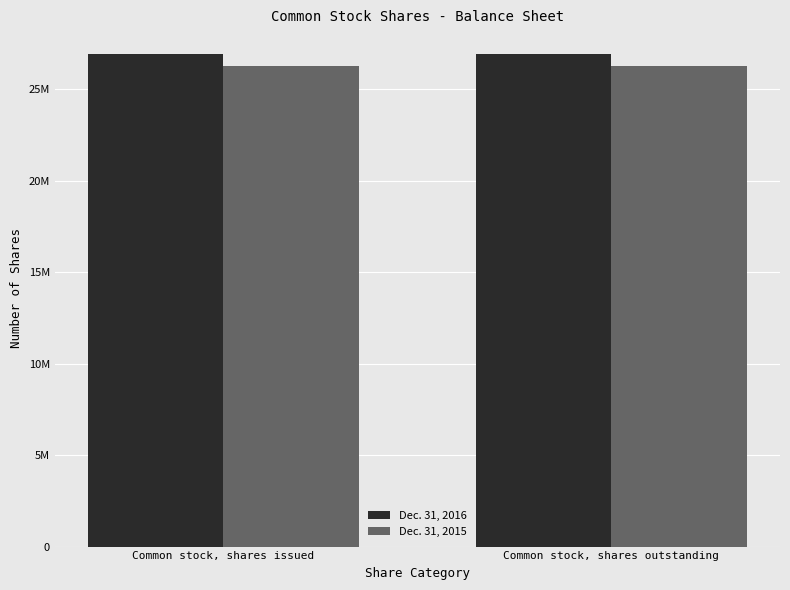

Is the value of Dec. 31, 2016 at Common stock, shares issued greater than the value of Dec. 31, 2015 at Common stock, shares issued?

Yes